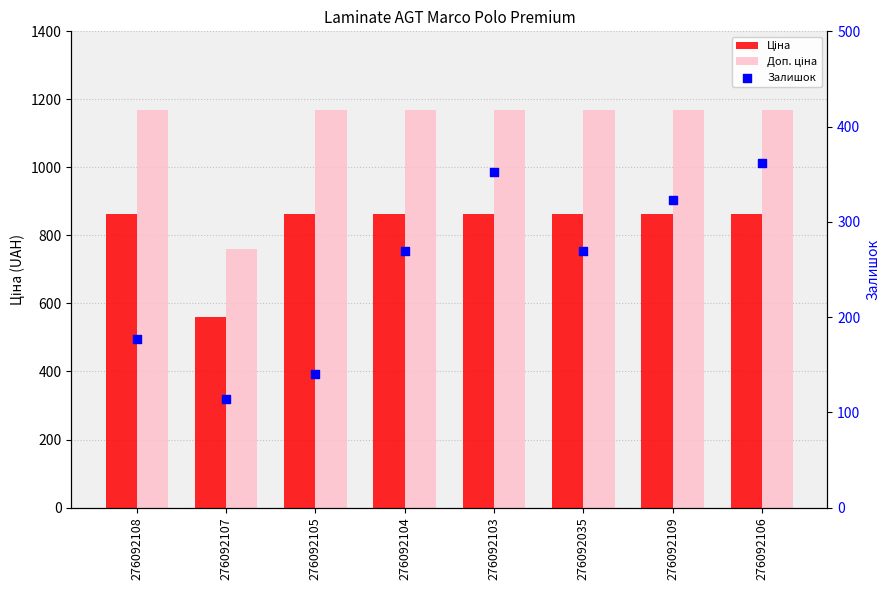

What are all the series names shown in the legend?

Ціна, Доп. ціна, Залишок